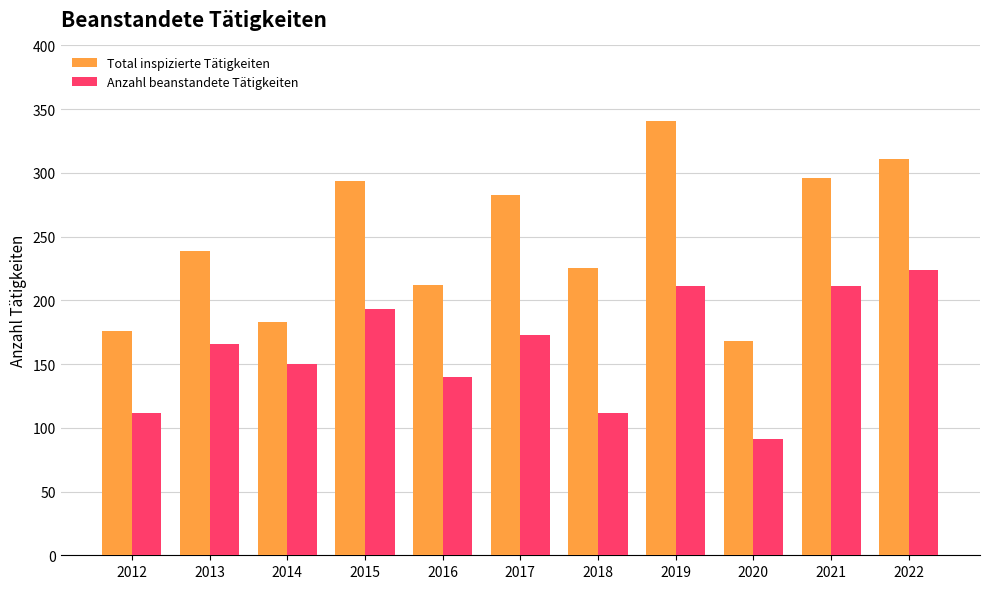

How many bars are there in each group?

2